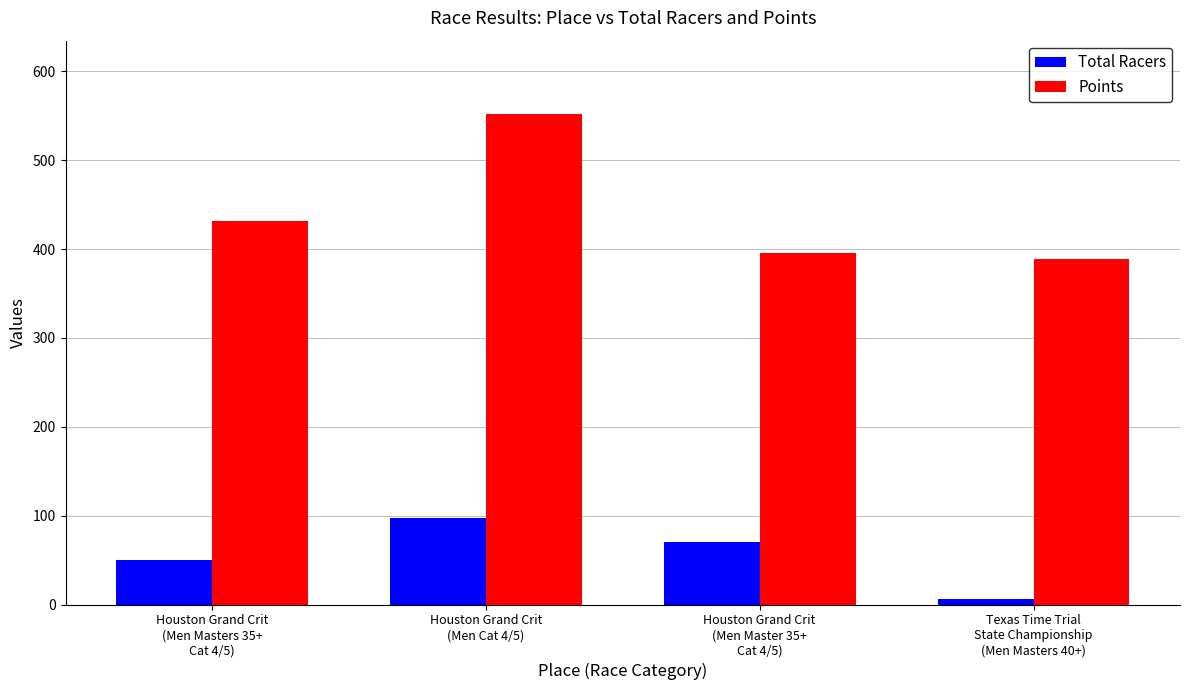

Which series has the largest total across all categories?

Points